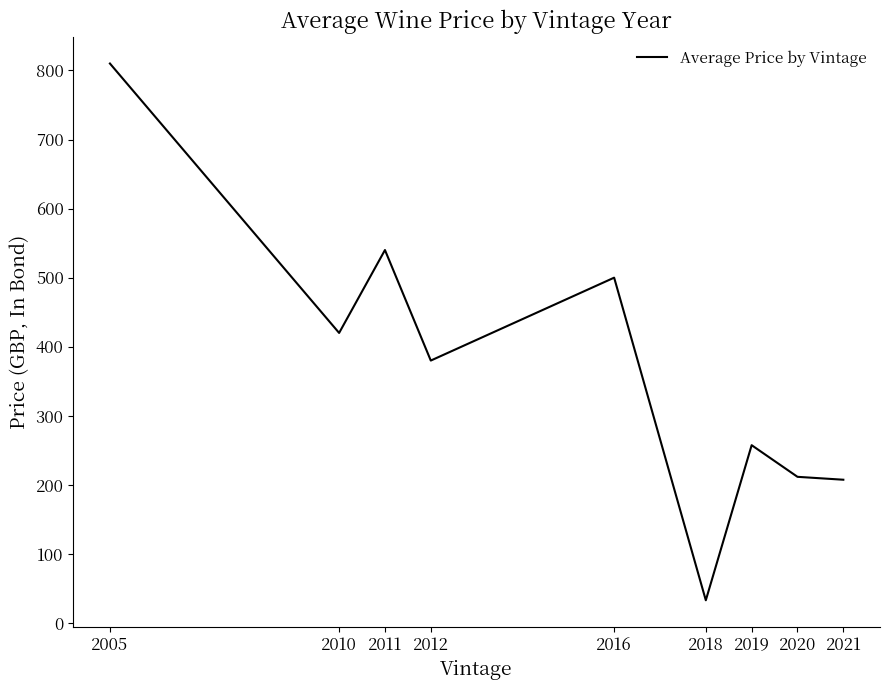

Is this an area chart (filled region under the line)?

No